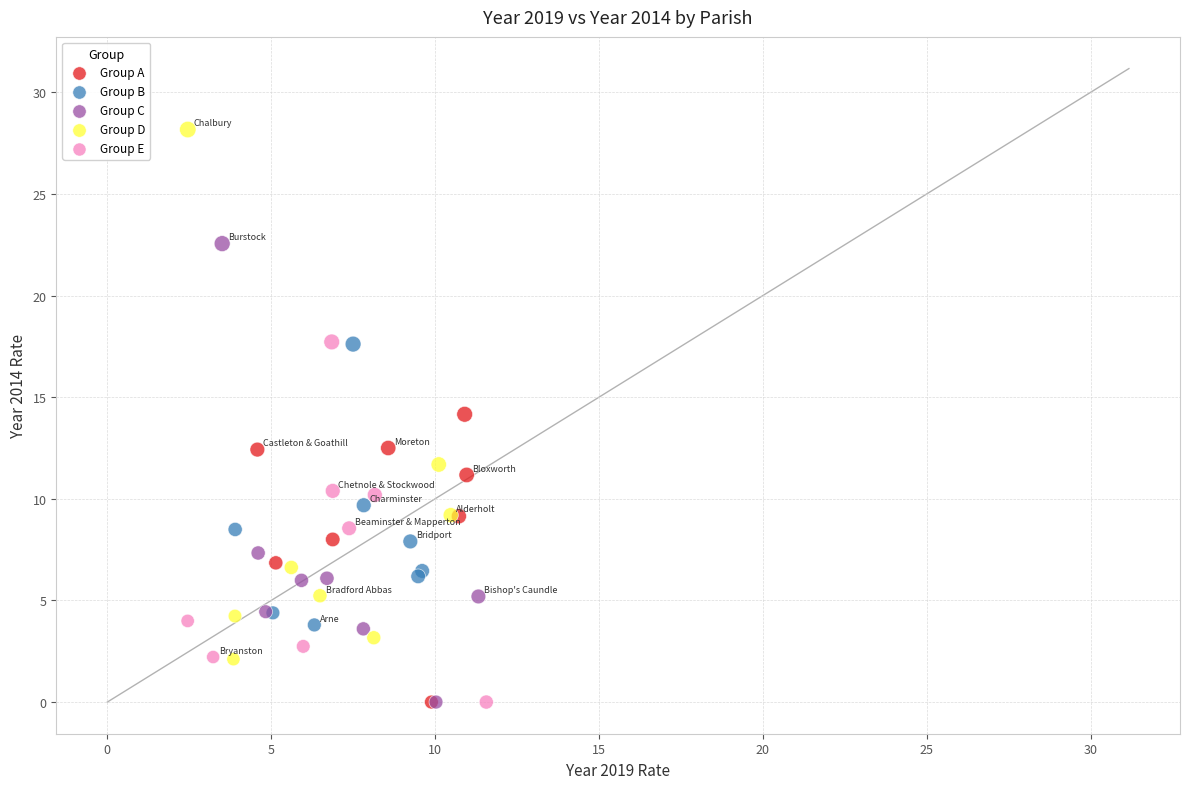

Which series has the widest spread of Y values?

Group D